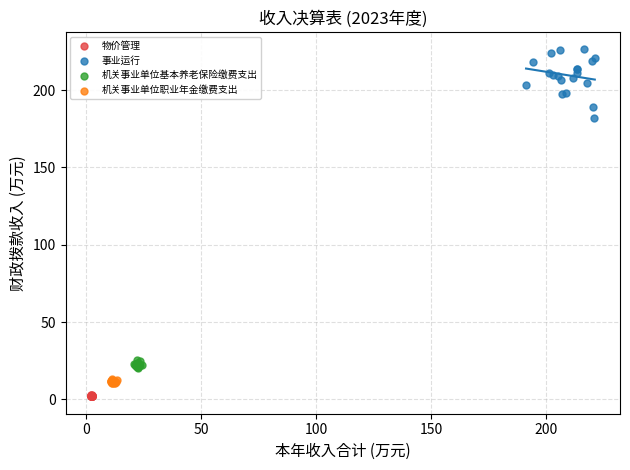

Which series reaches the maximum Y coordinate?

事业运行